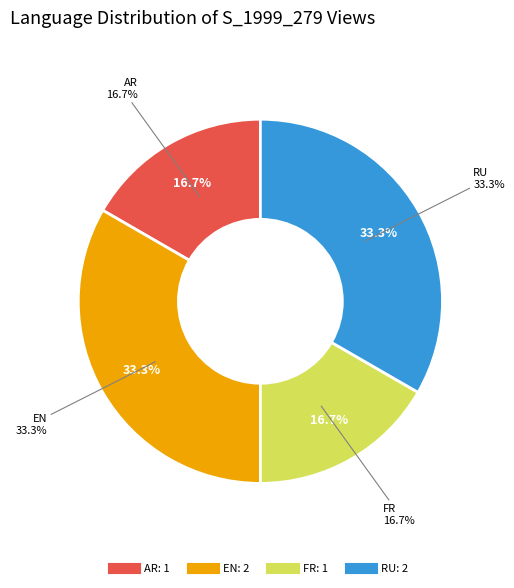

True or false: EN accounts for 33% of the total.

True